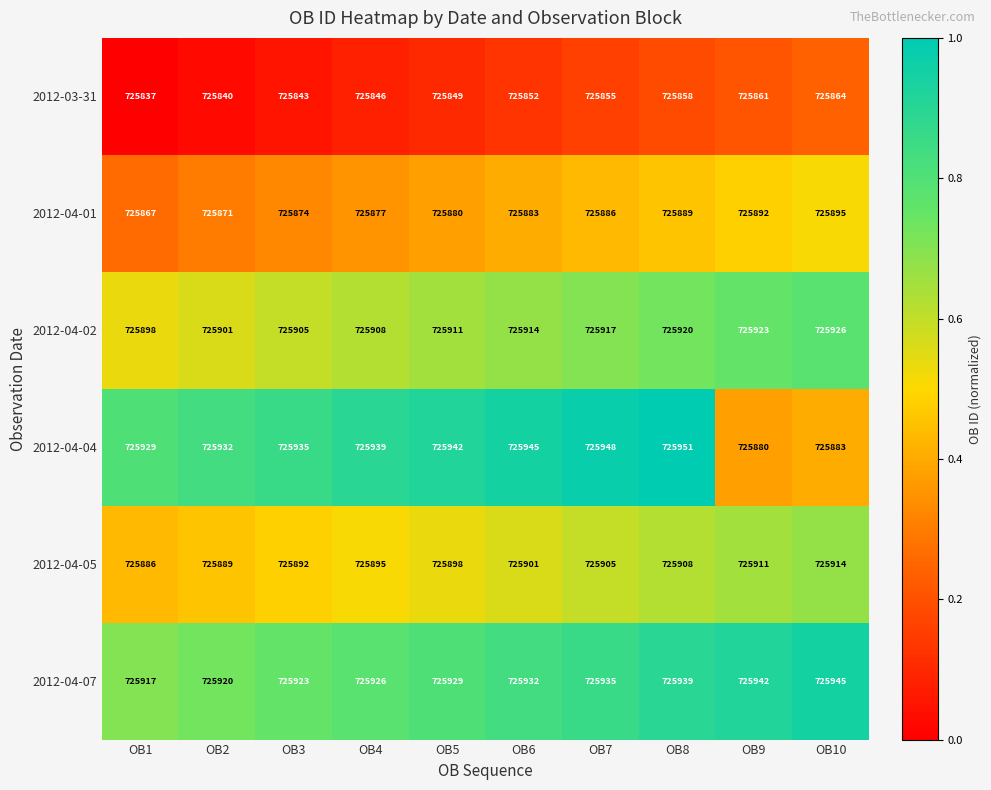

What is the difference between the highest and lowest values at OB4?

93